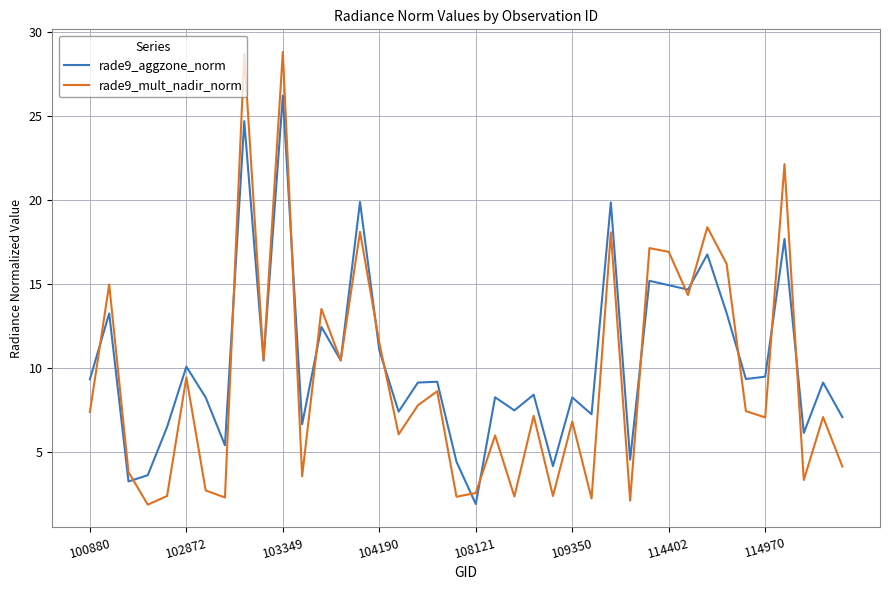

What are all the series names shown in the legend?

rade9_aggzone_norm, rade9_mult_nadir_norm